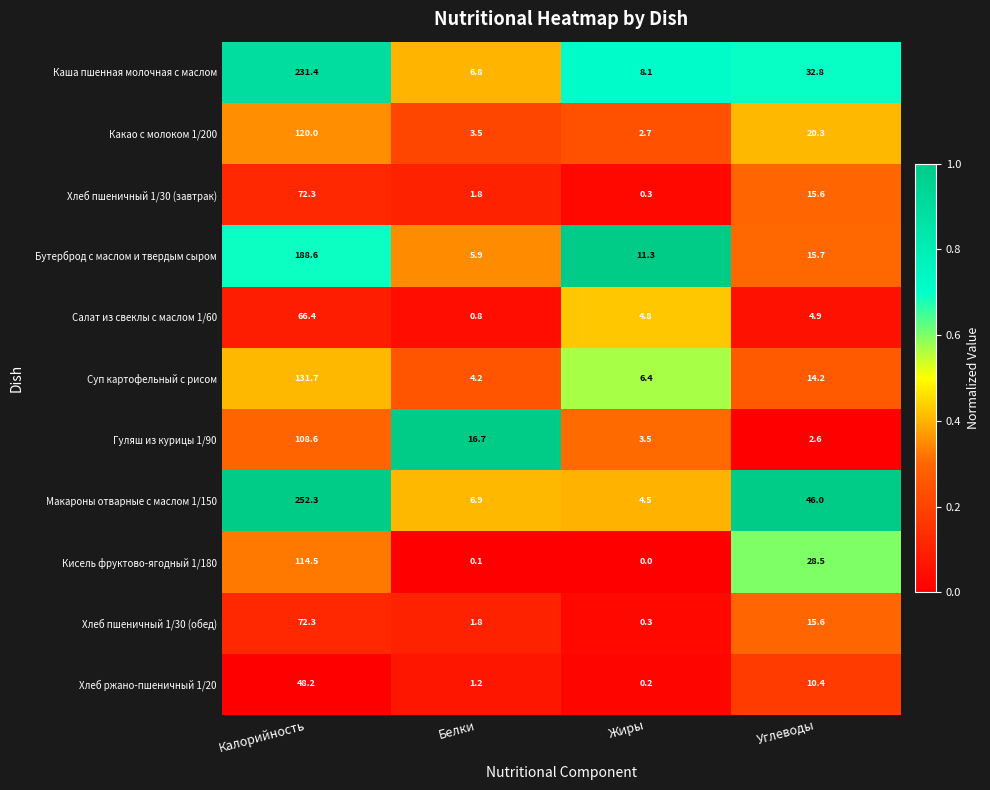

What is the approximate value of Хлеб пшеничный 1/30 (обед) at Калорийность?

72.3